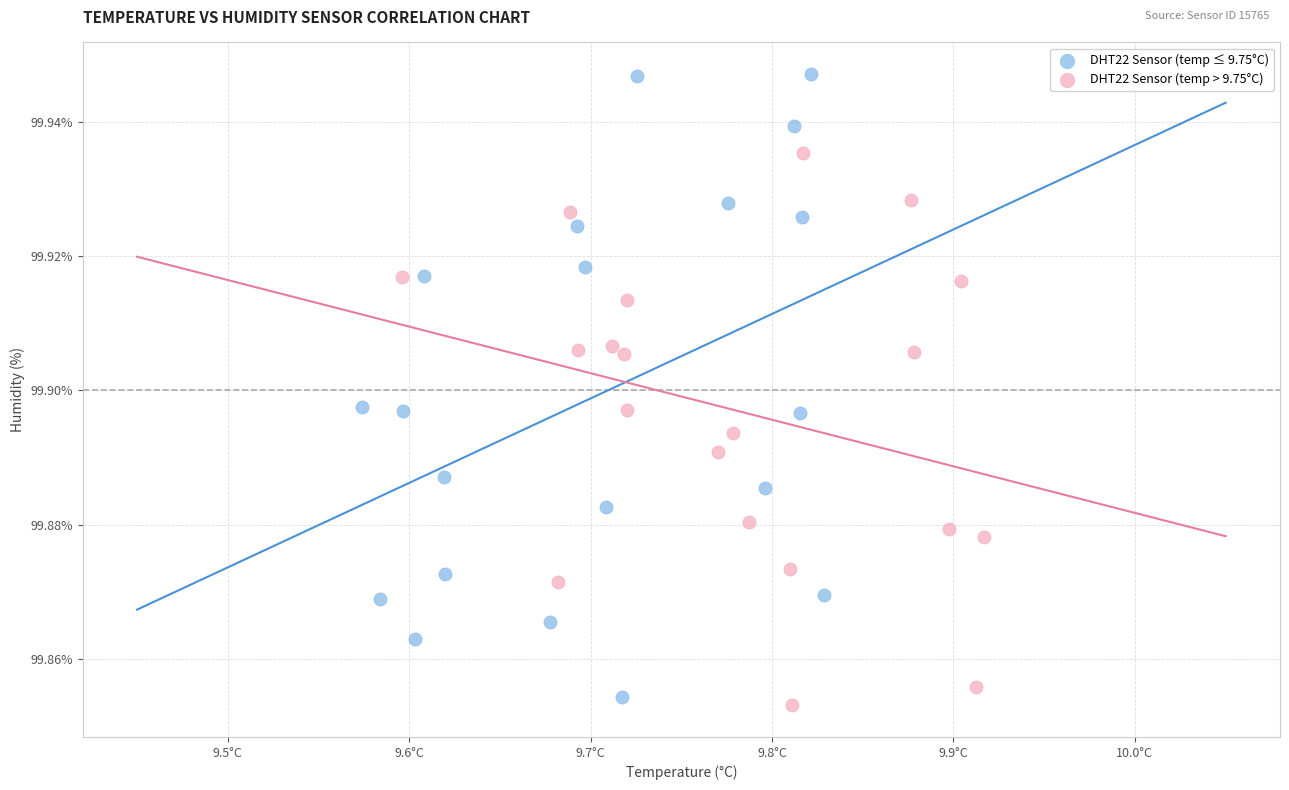

Which series reaches the maximum Y coordinate?

DHT22 Sensor (temp ≤ 9.75°C)